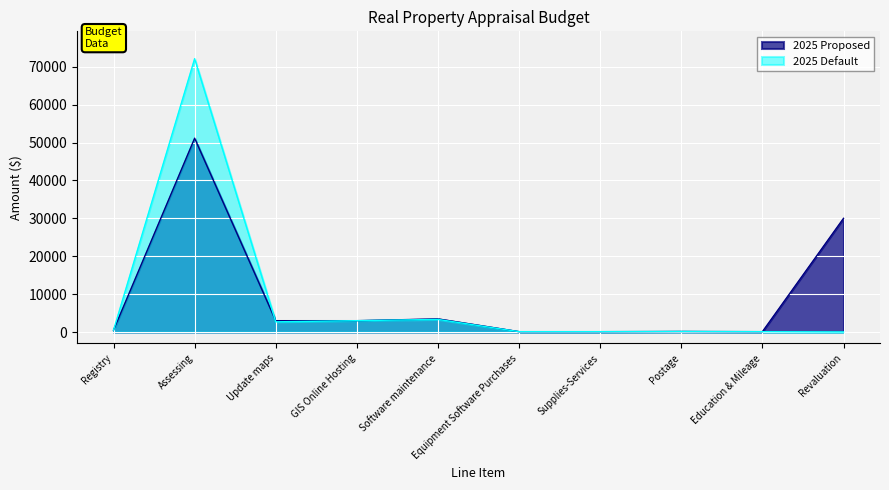

Between GIS Online Hosting and Software maintenance, which series saw the biggest shift?

2025 Proposed